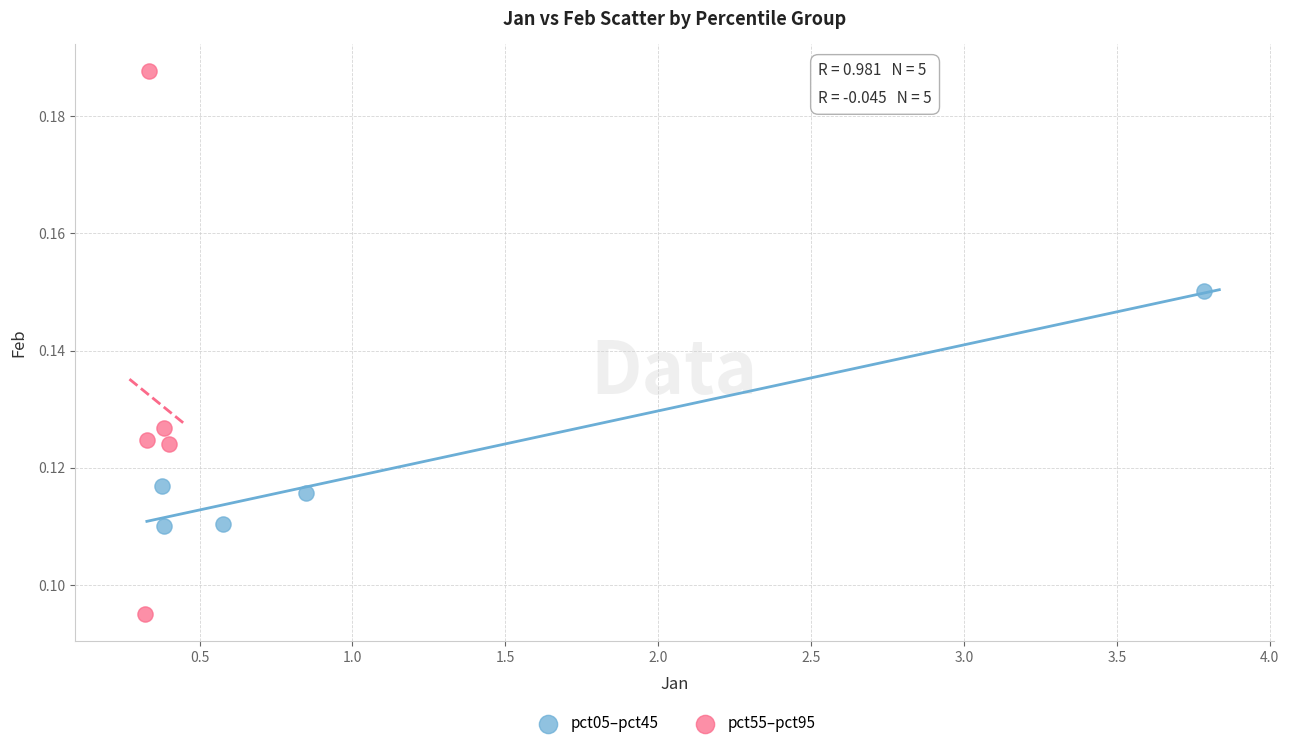

Which series has the largest Y range (max minus min)?

pct55–pct95